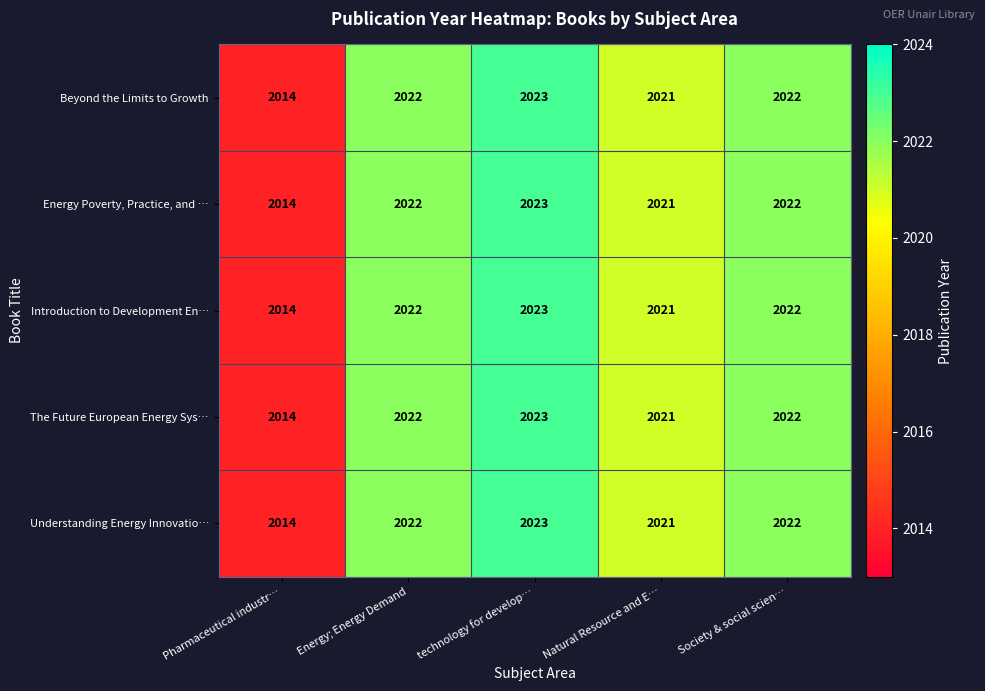

How many data points in Energy Poverty, Practice, and … are less than 2022?

2